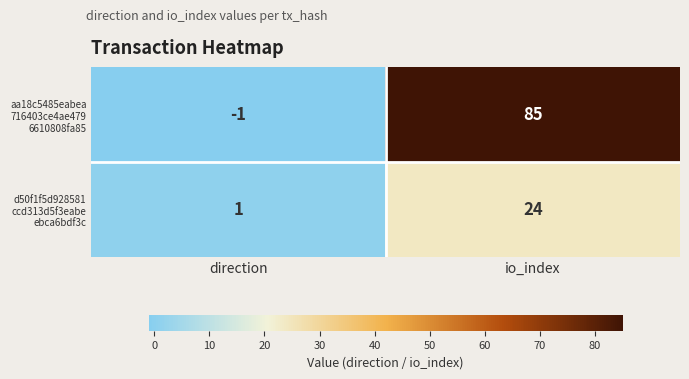

What is the spread (max minus min) of values at io_index?

61